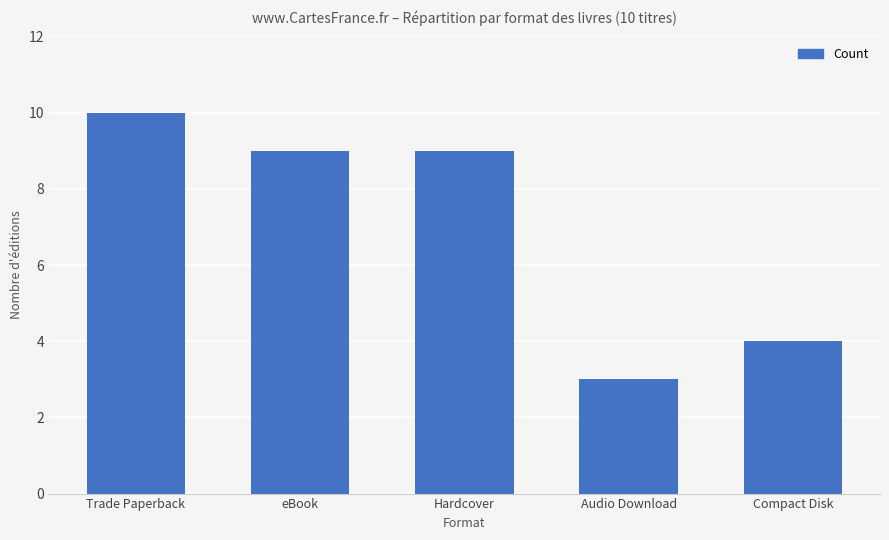

The value at Compact Disk is 4. True or false?

True